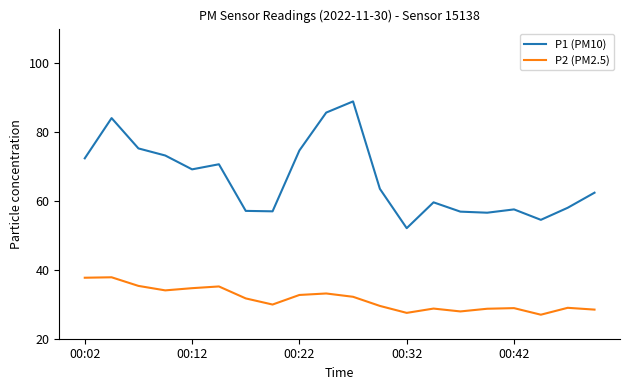

At how many categories does at least one series exceed 46?

20